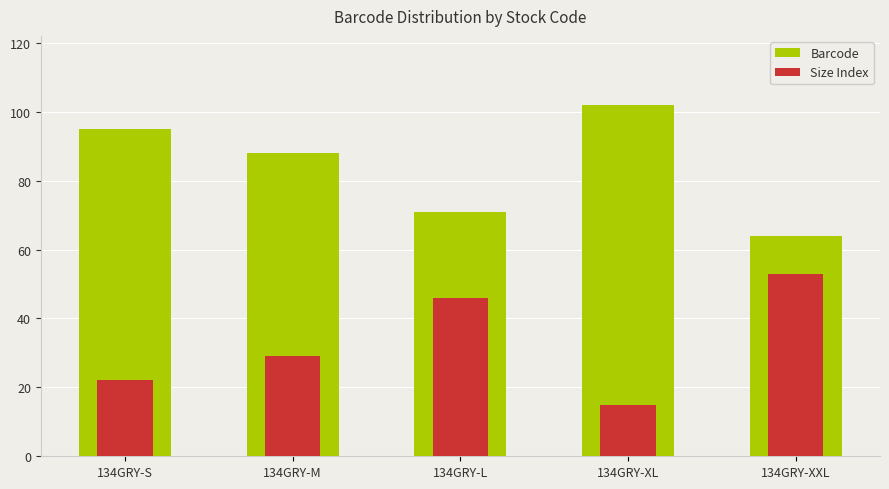

At which label is Size Index closest to 34?

134GRY-M